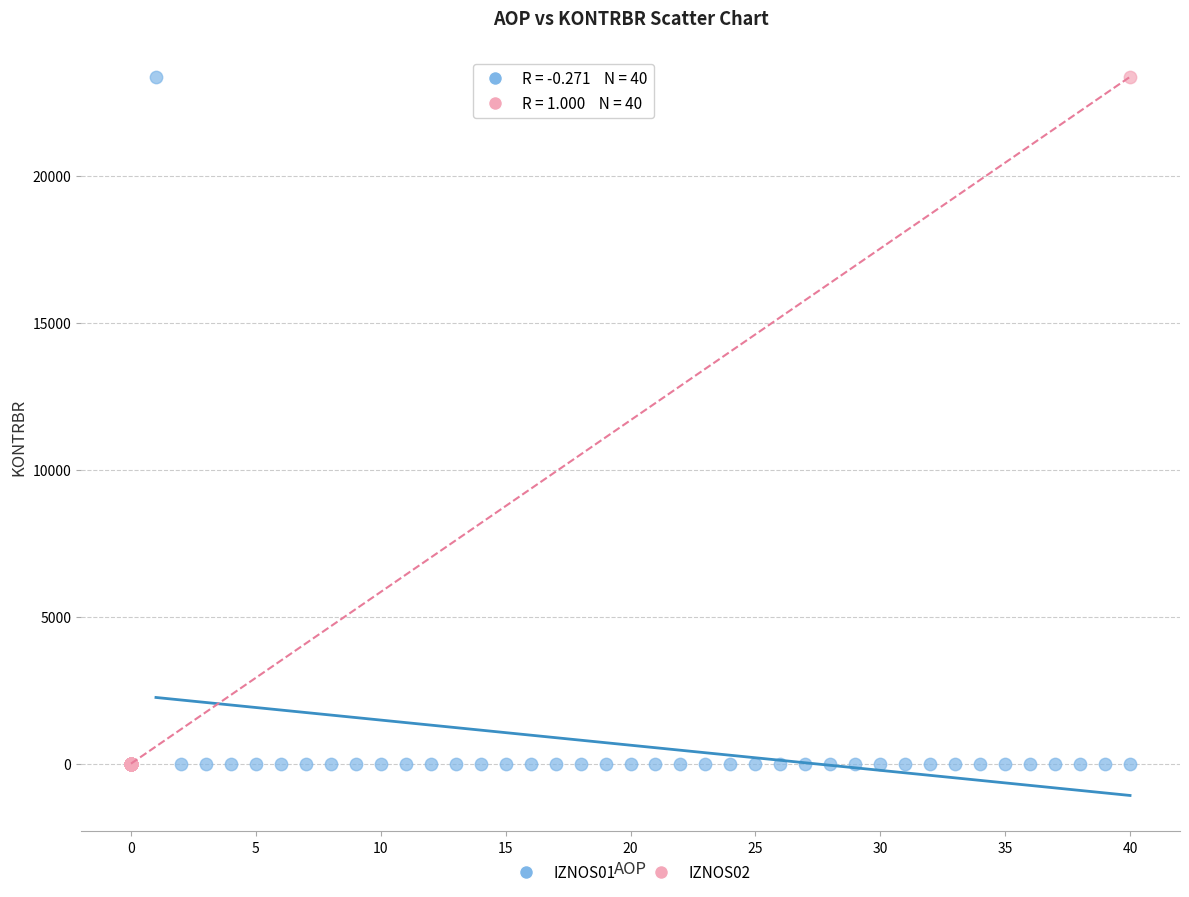

Which series has the widest spread of Y values?

IZNOS01